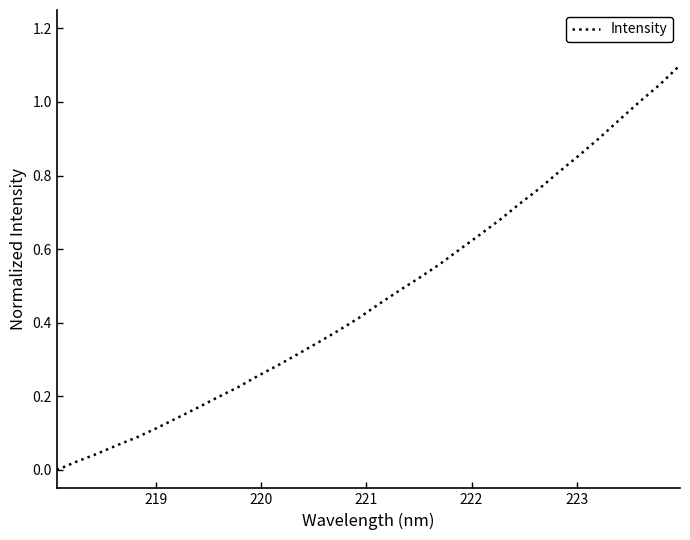

How many lines are shown in the chart?

1